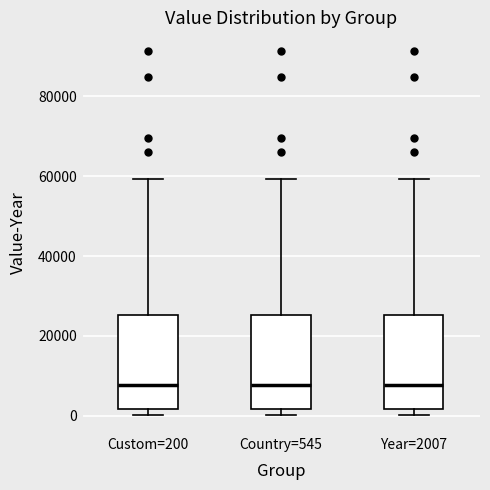

Where is the lower edge of the box for Country=545 on the y-axis? The values are not printed on the chart, so give them approximately, as read against the axis.

2000